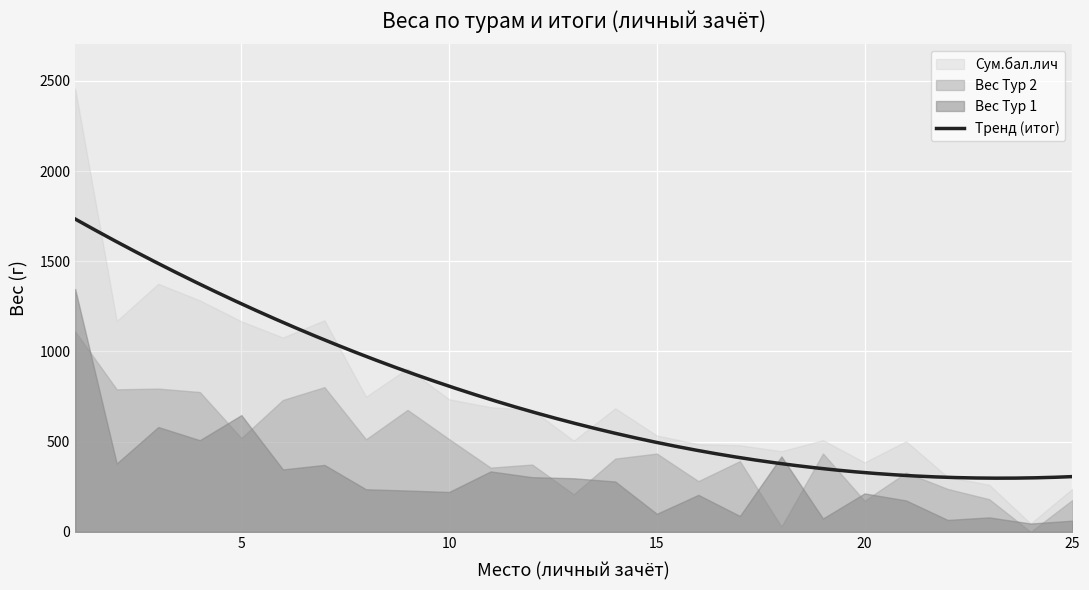

True or false: Вес Тур 1 and Сум.бал.лич cross at least once.

False